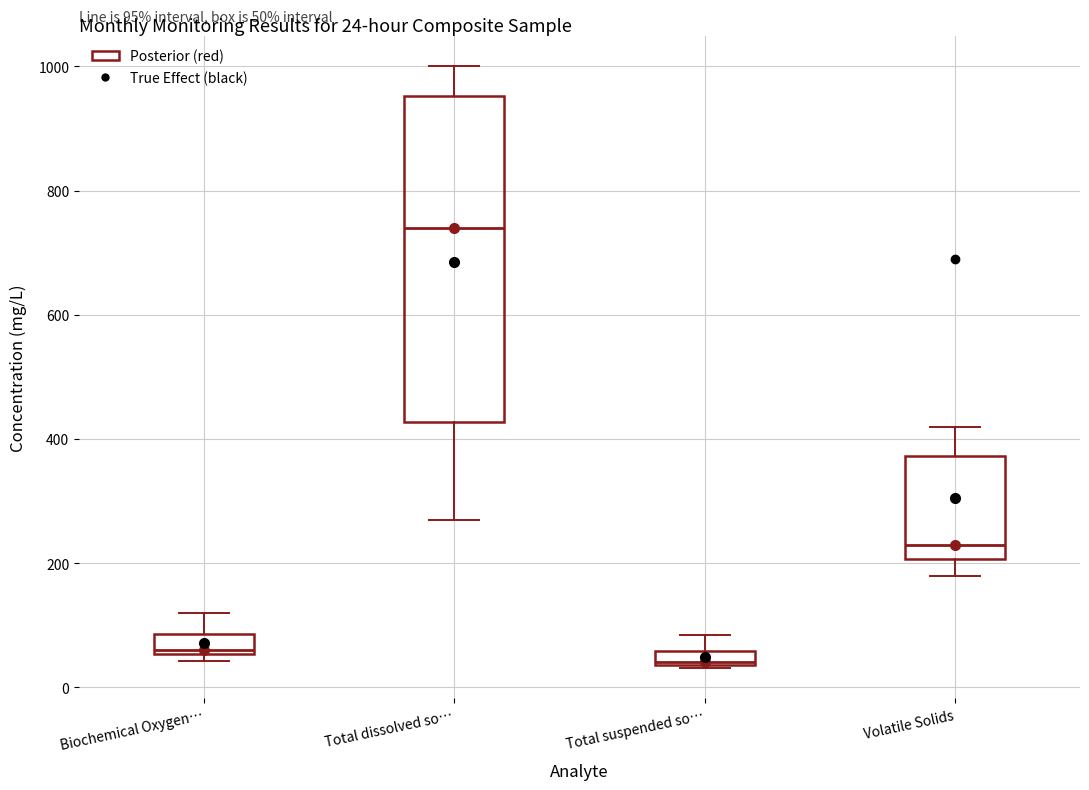

Comparing the boxes themselves (not the whiskers), which one is the tallest?

Total dissolved so…